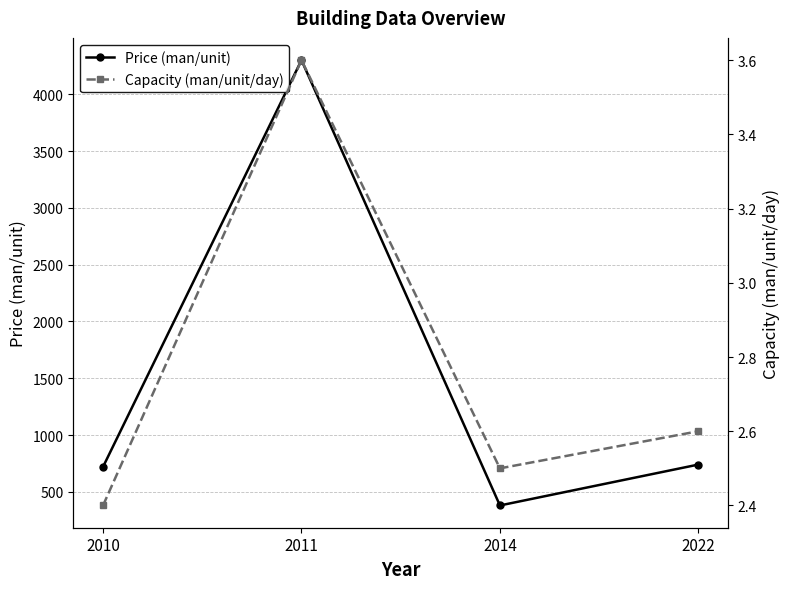

Reading left to right, extract all data points from this chart.

Price (man/unit): 2010=720.0	2011=4300.0	2014=380.0	2022=740.0
Capacity (man/unit/day): 2010=2.4	2011=3.6	2014=2.5	2022=2.6